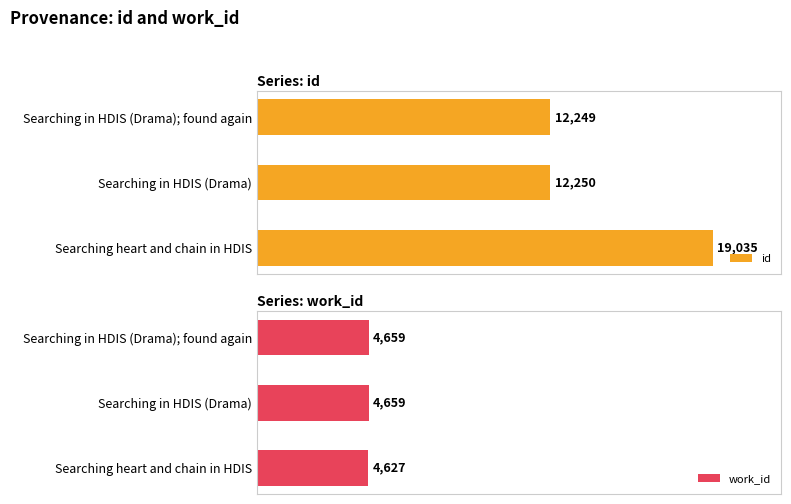

Reading left to right, extract all data points from this chart.

id: 12249	12250	19035
work_id: 4659	4659	4627